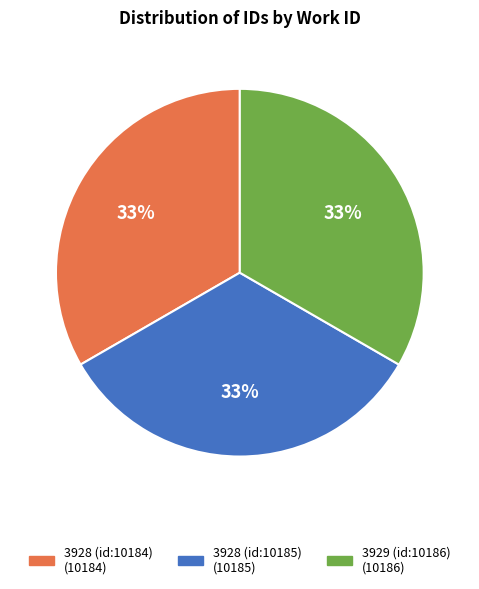

Approximately how many times larger is the value at 3928 (id:10185) compared to 3929 (id:10186)?

1.0